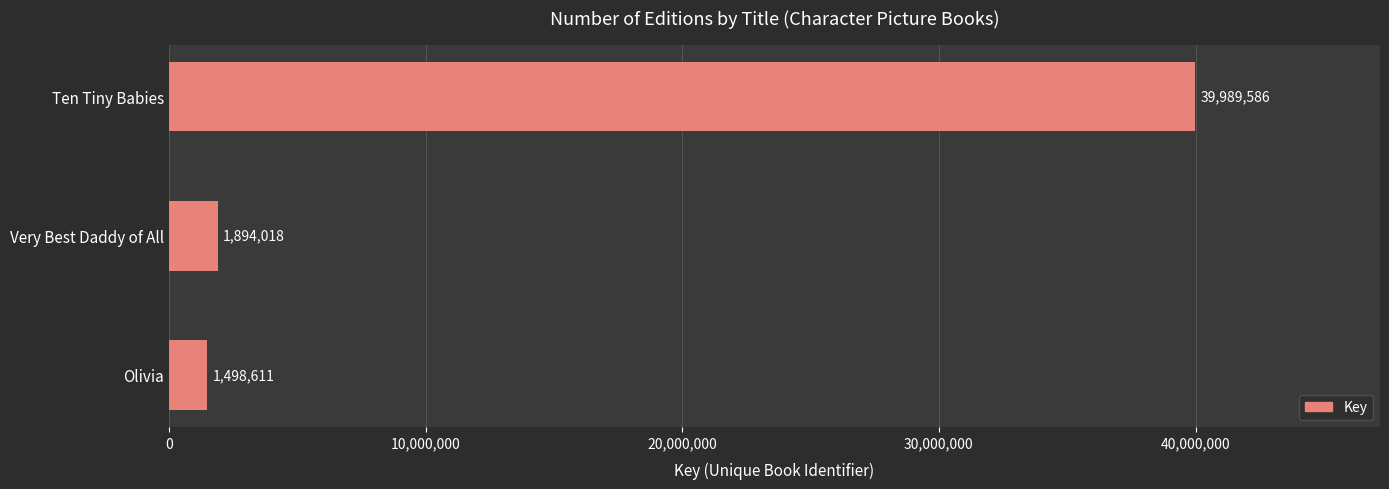

How many bars are there in total?

3